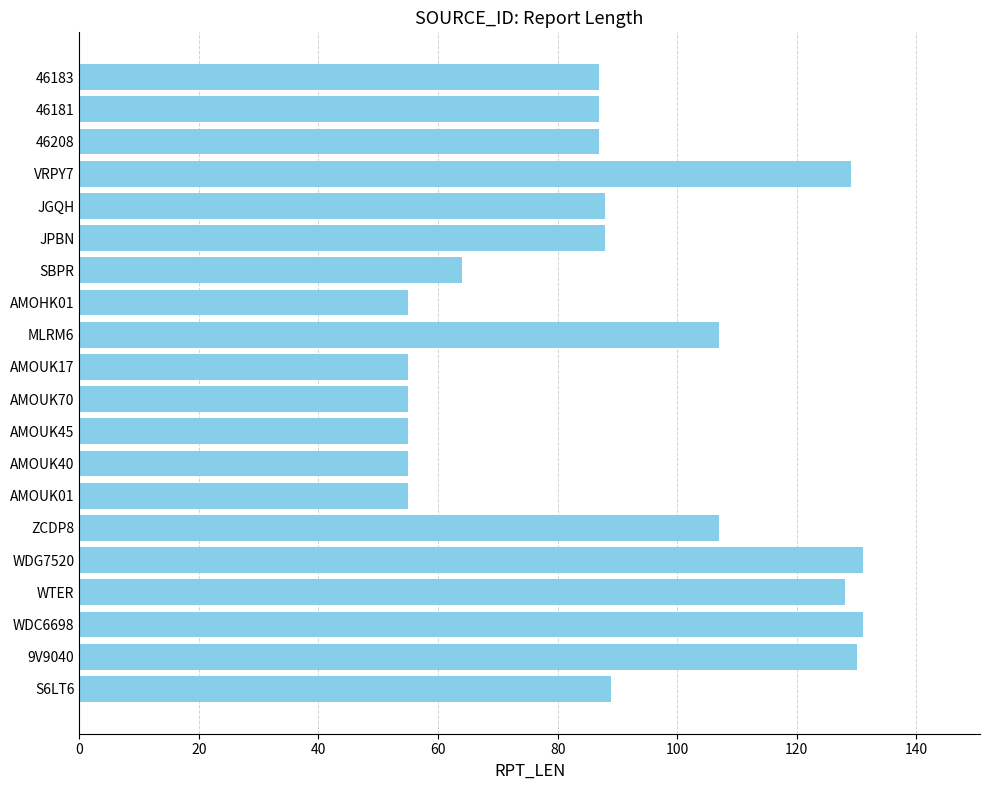

What is the sum of all values?

1783